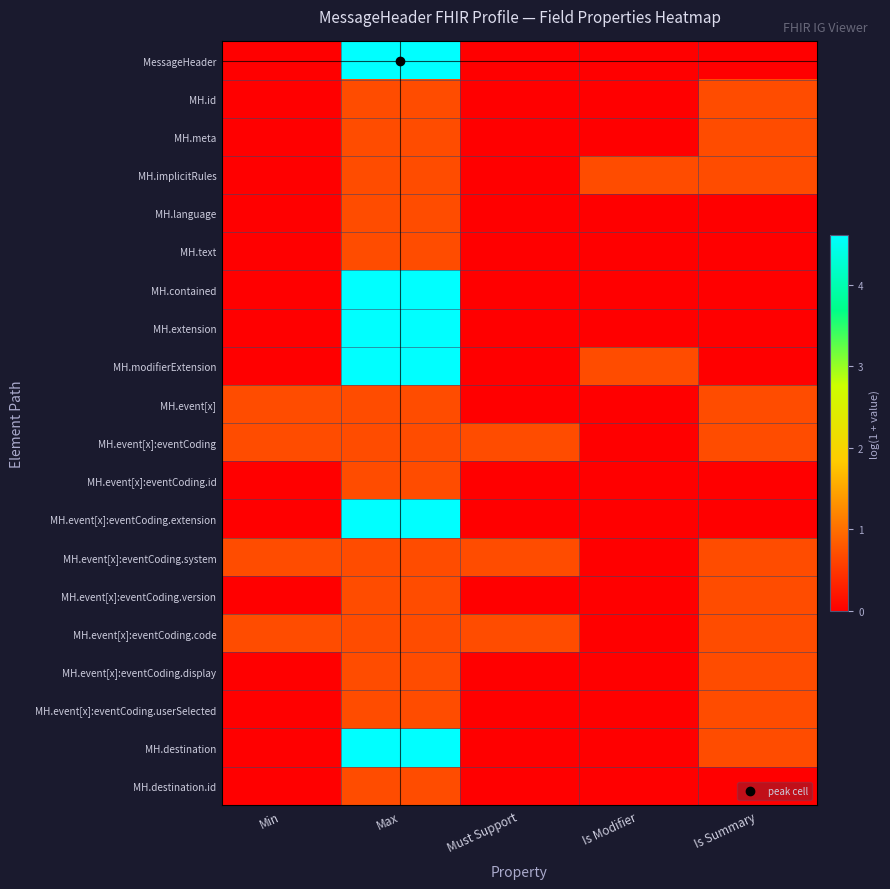

Which series changed the most between Max and Is Summary?

MessageHeader